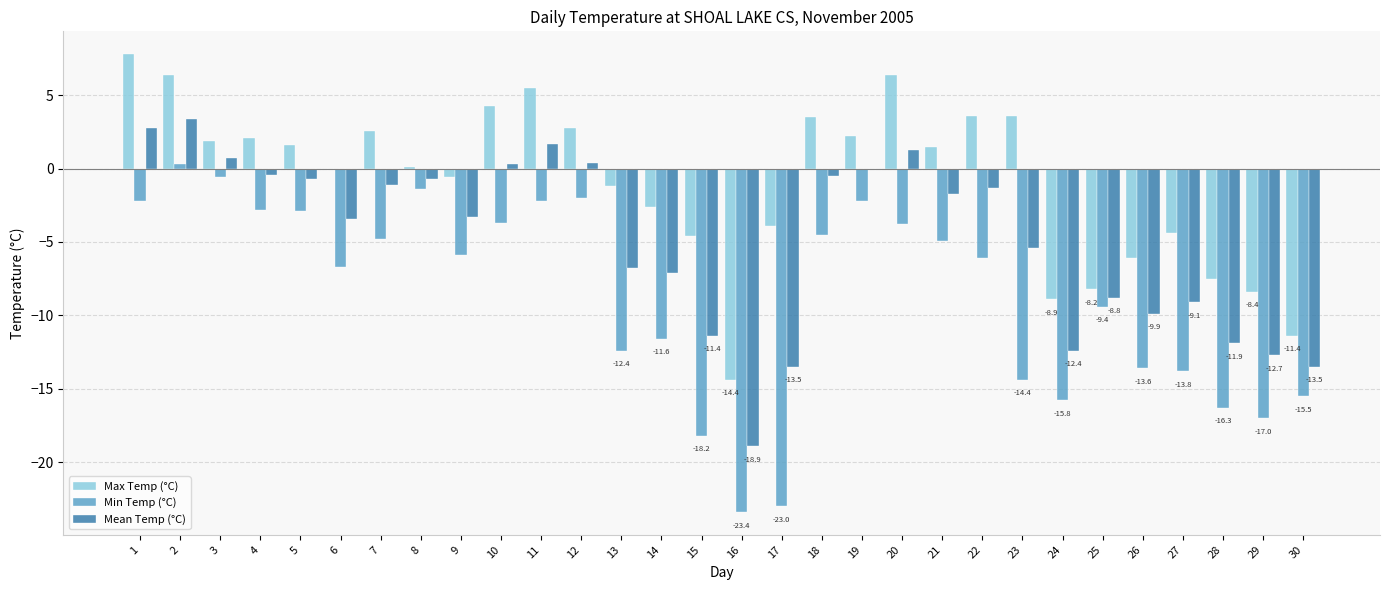

How many values in the Max Temp (°C) series exceed 1?

15